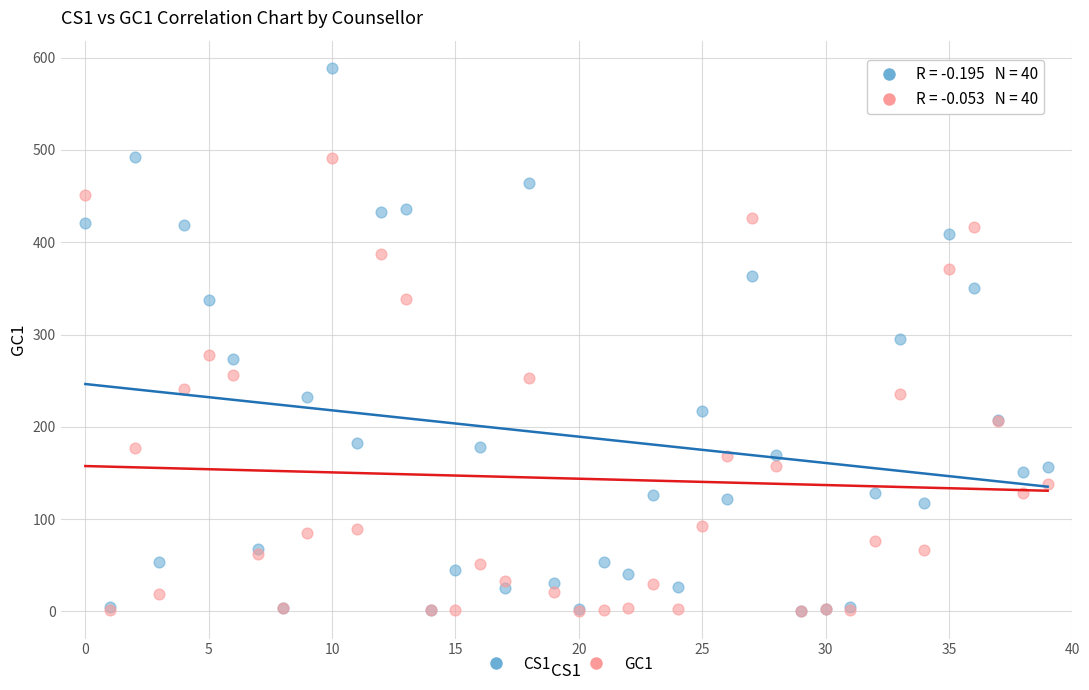

What are all the series names shown in the legend?

CS1, GC1